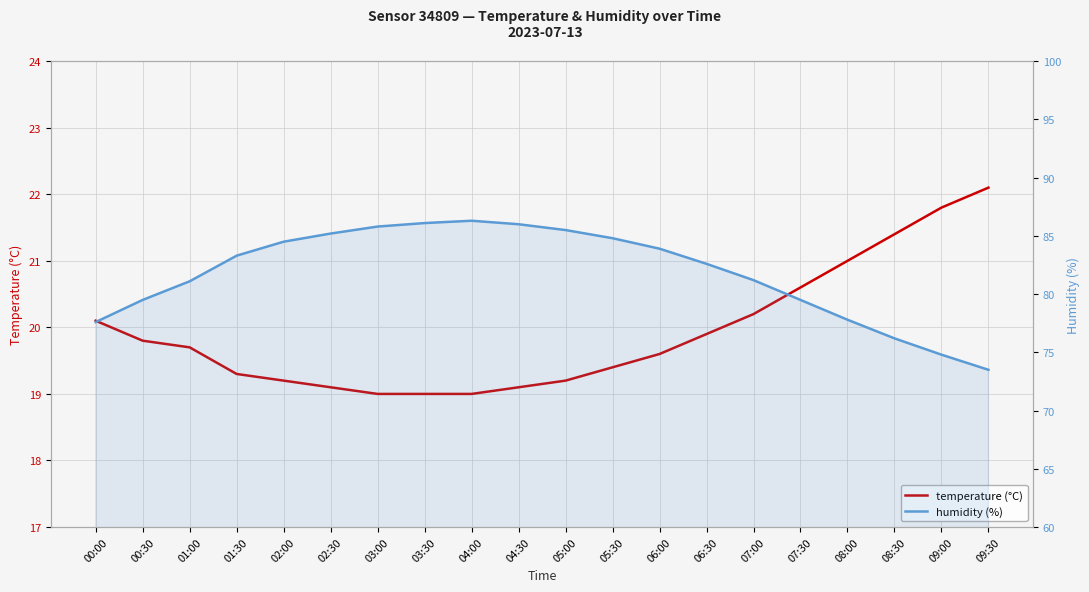

True or false: temperature (°C) and humidity (%) intersect in this chart.

False